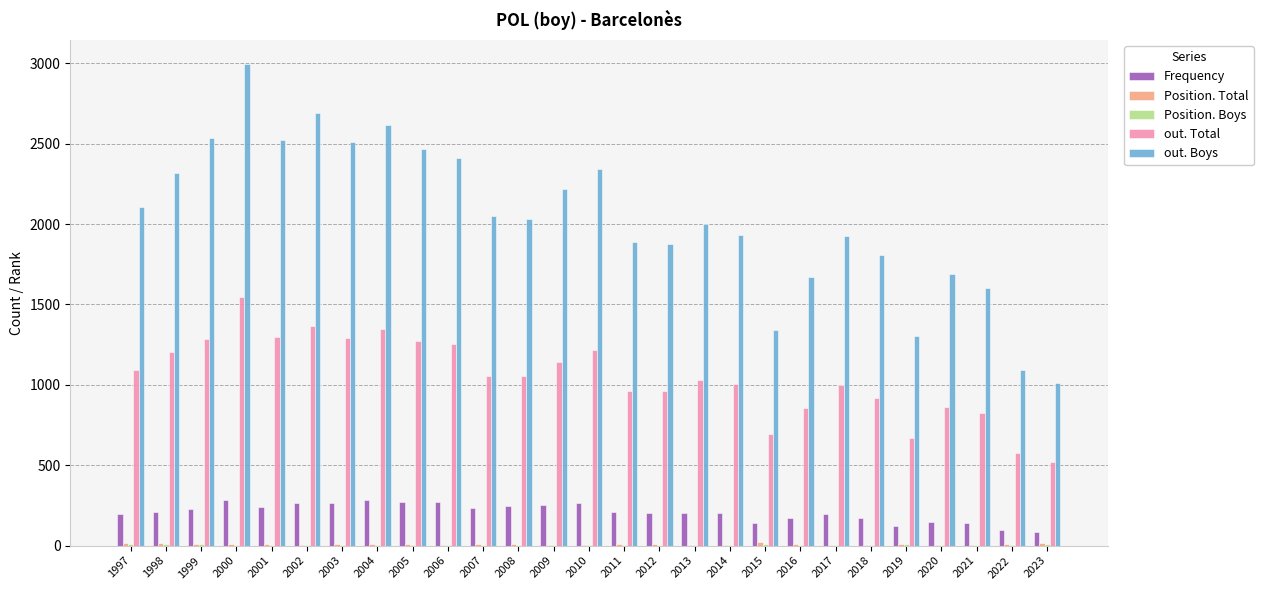

What is the maximum value shown in the chart?

2995